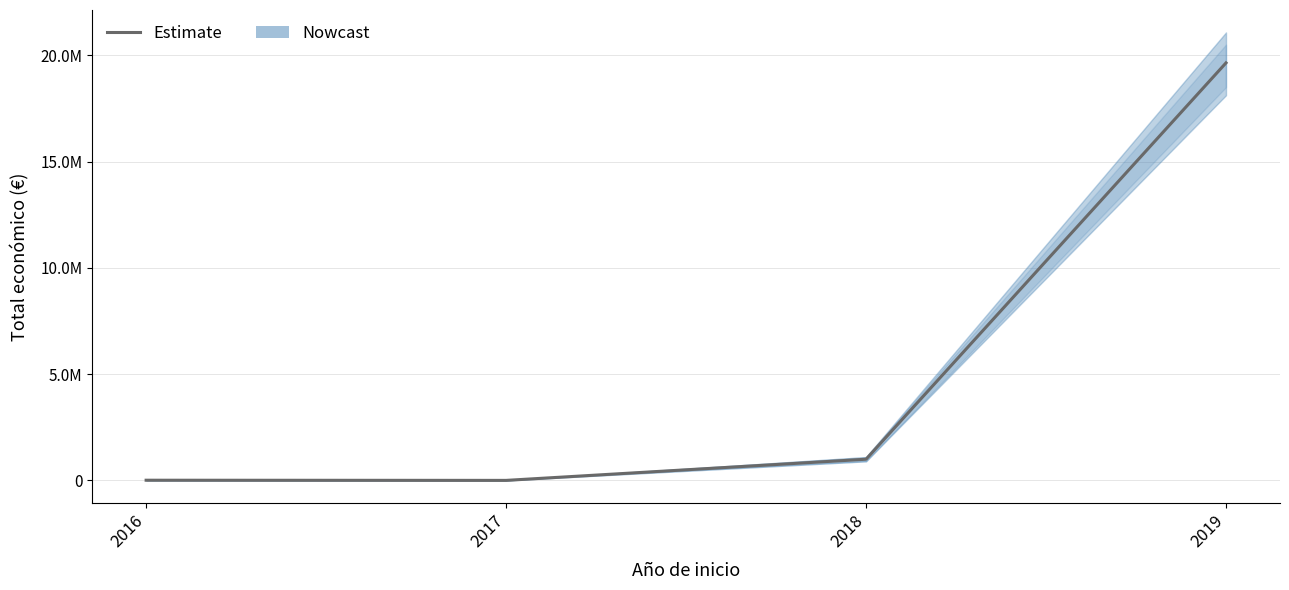

At which category does the chart reach its peak across all series?

2019